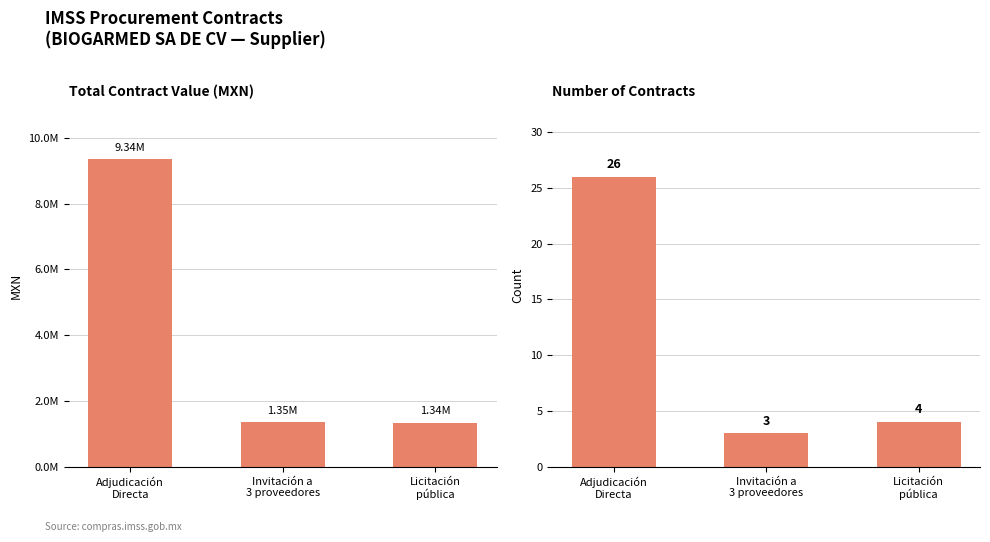

What is the sum of the Number of Contracts values at Licitación
pública and Adjudicación
Directa?

30.0